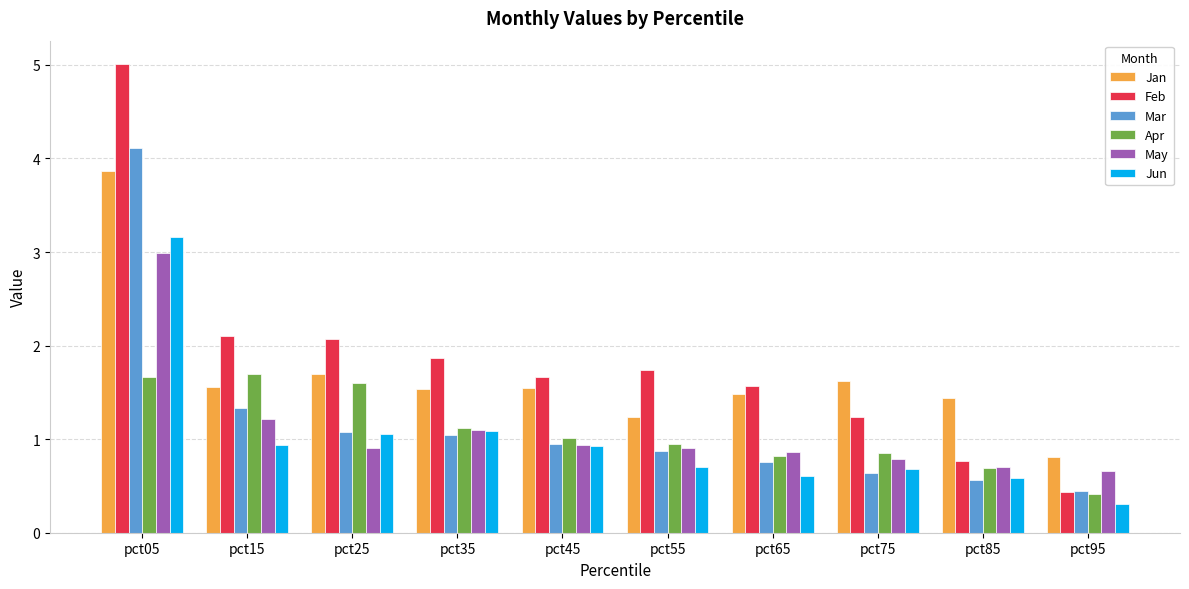

True or false: Mar has a value of 0.6 at pct85.

True